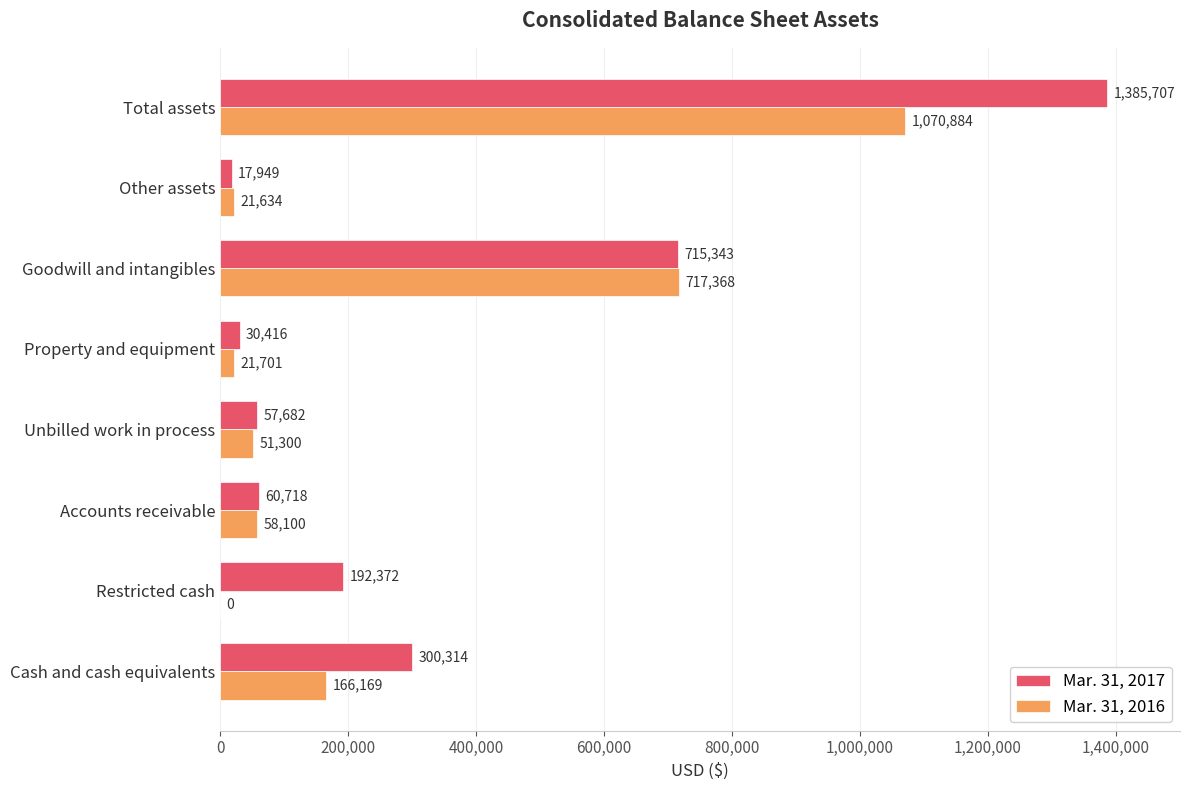

Which series has the largest total across all categories?

Mar. 31, 2017